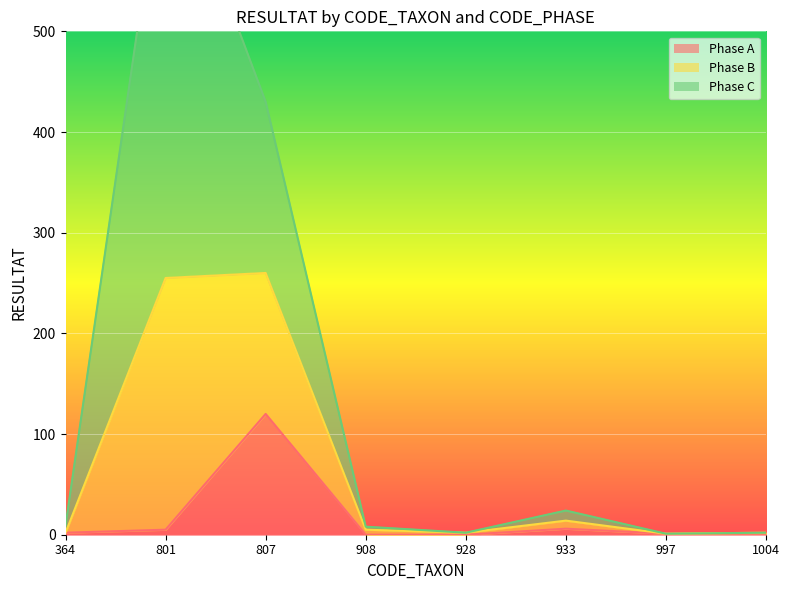

Where is Phase B nearest to the value 348?

807